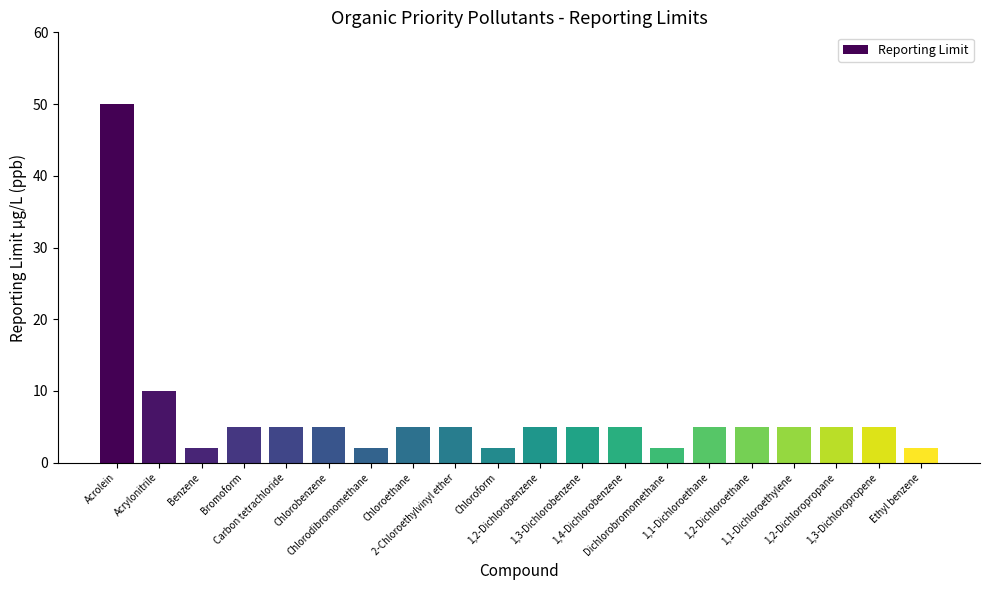

What is the greatest value displayed?

50